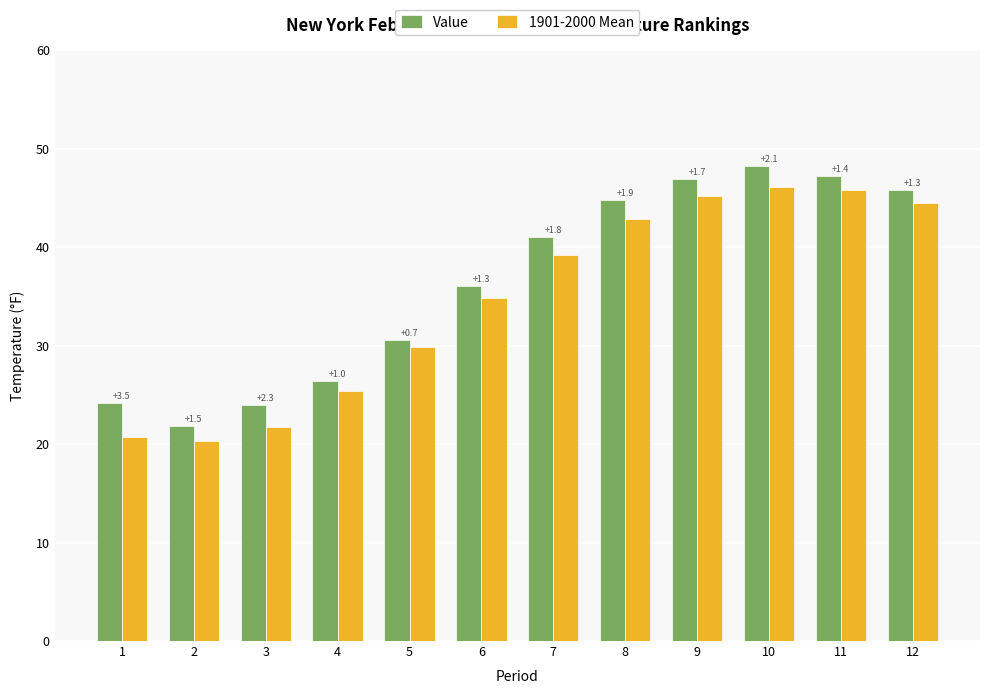

Rank the categories by 1901-2000 Mean value from highest to lowest.

10, 11, 9, 12, 8, 7, 6, 5, 4, 3, 1, 2